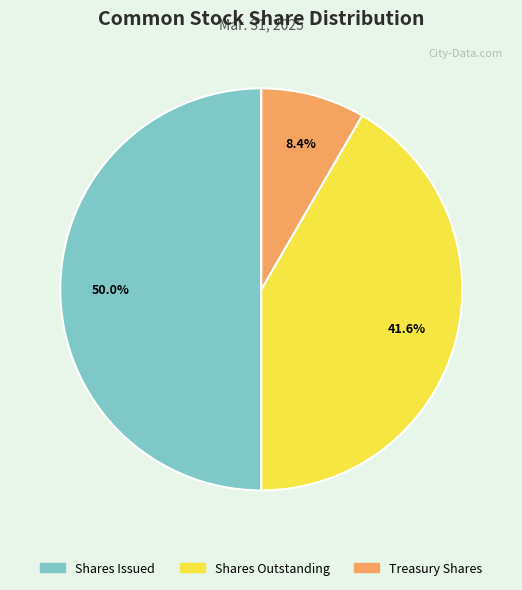

To the nearest percent, what portion does Shares Issued represent?

50%